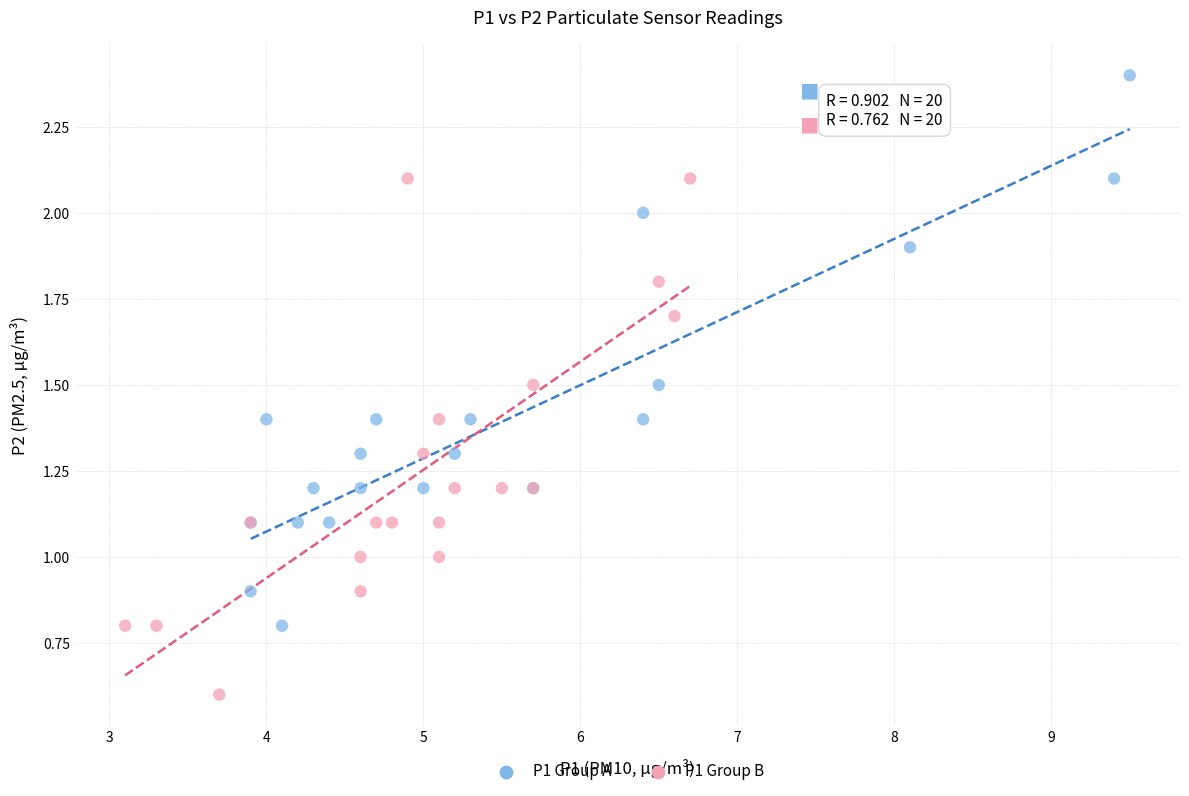

Which series contains the lowest Y value?

P1 Group B